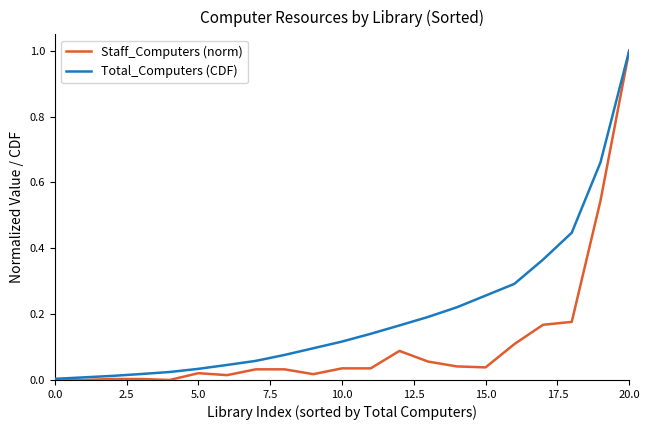

Which series has the widest spread of values?

Staff_Computers (norm)